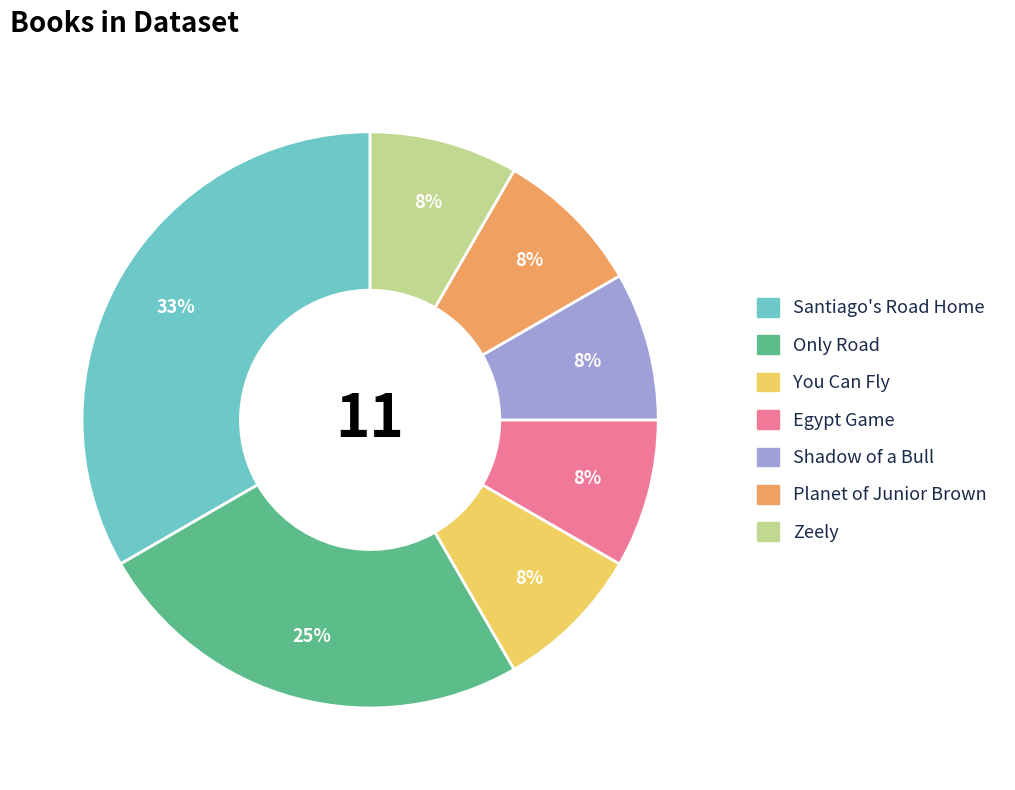

How many slices are in this pie chart?

7